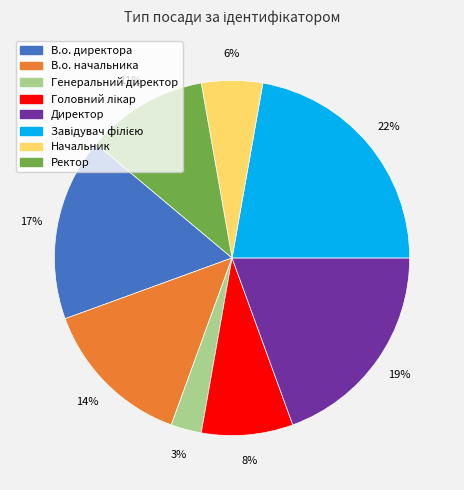

Count the number of slices in the pie.

8